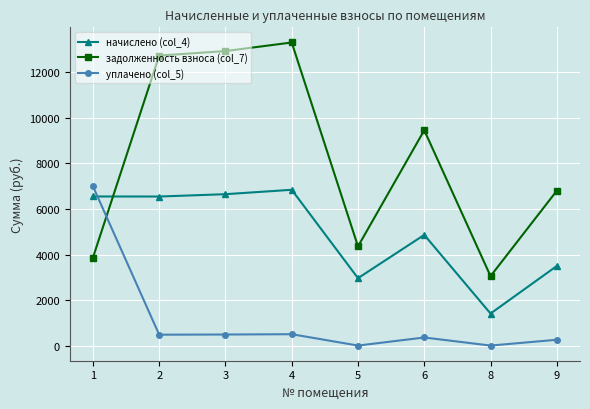

Which series has the widest spread of values?

задолженность взноса (col_7)